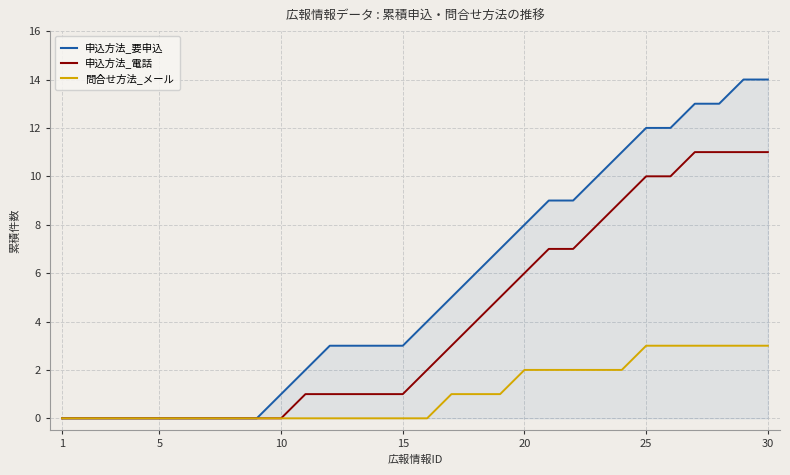

What are all the series names shown in the legend?

申込方法_要申込, 申込方法_電話, 問合せ方法_メール